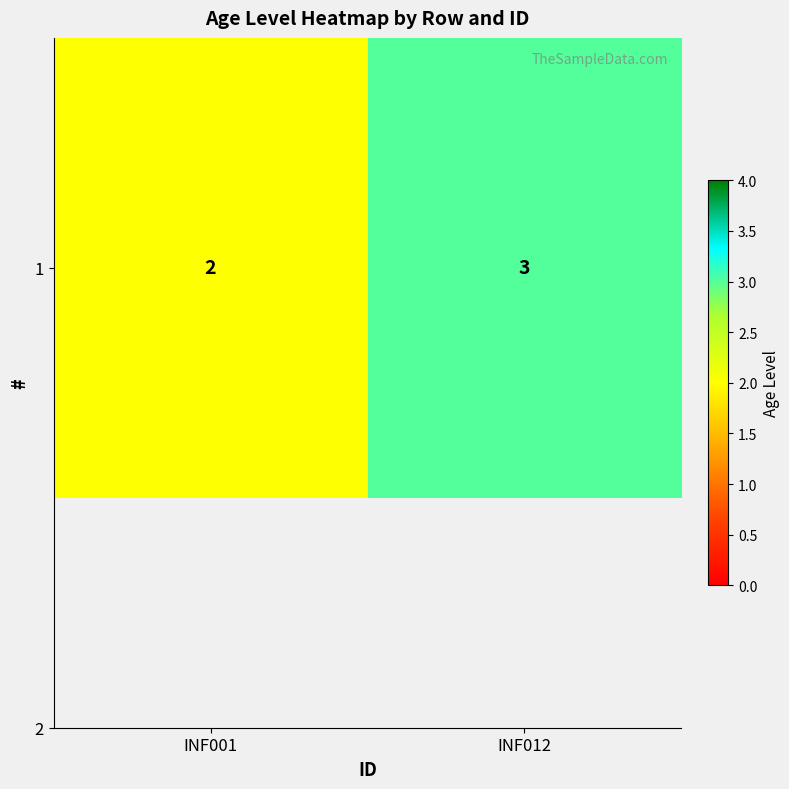

Where is the data nearest to the value 2?

INF001